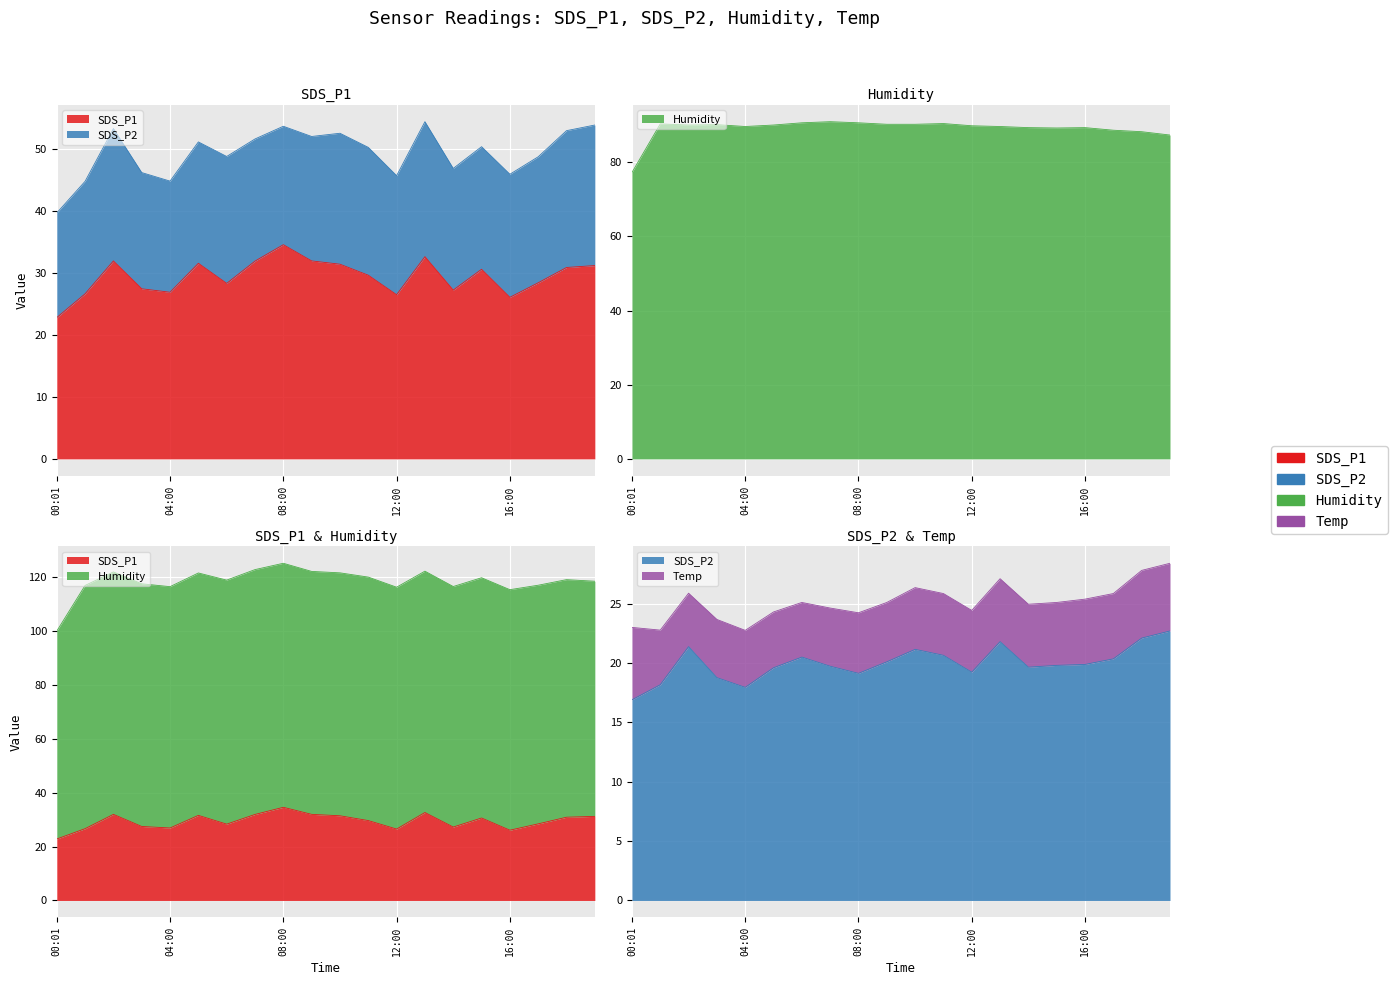

What is the maximum value for SDS_P2?

22.7